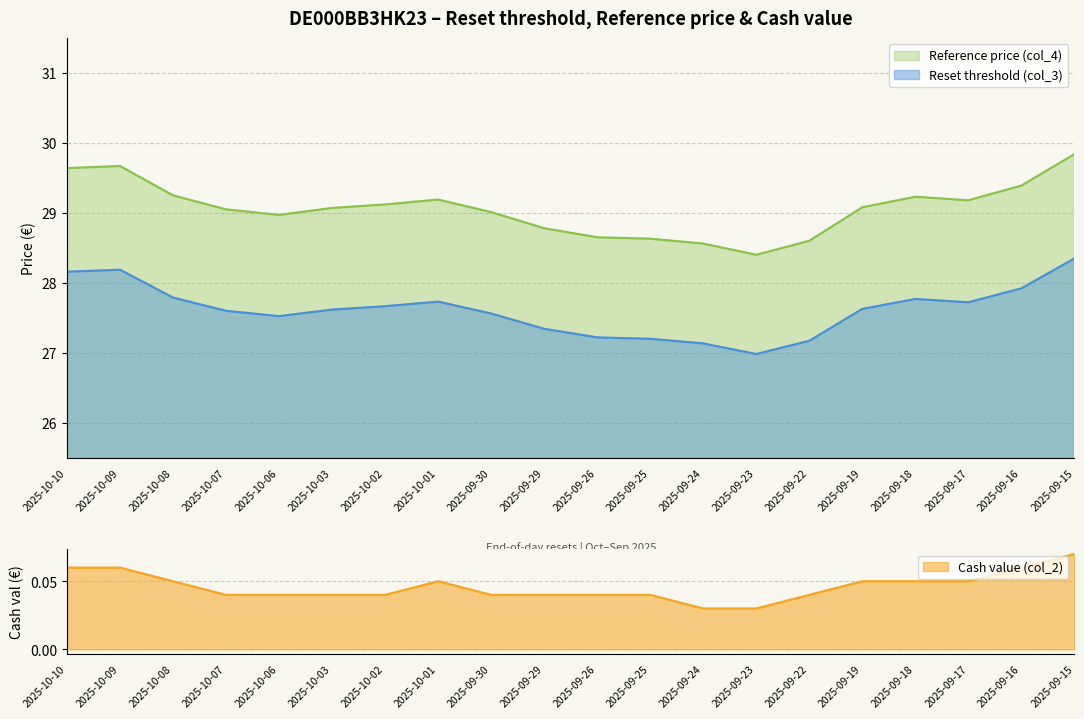

Reading left to right, what are all the values shown in this chart?

Reset threshold (col_3): 28.2	28.2	27.8	27.6	27.5	27.6	27.7	27.7	27.6	27.3	27.2	27.2	27.1	27.0	27.2	27.6	27.8	27.7	27.9	28.3
Reference price (col_4): 29.6	29.7	29.2	29.1	29.0	29.1	29.1	29.2	29.0	28.8	28.6	28.6	28.6	28.4	28.6	29.1	29.2	29.2	29.4	29.8
Cash value (col_2): 0.1	0.1	0.1	0.0	0.0	0.0	0.0	0.1	0.0	0.0	0.0	0.0	0.0	0.0	0.0	0.1	0.1	0.1	0.1	0.1